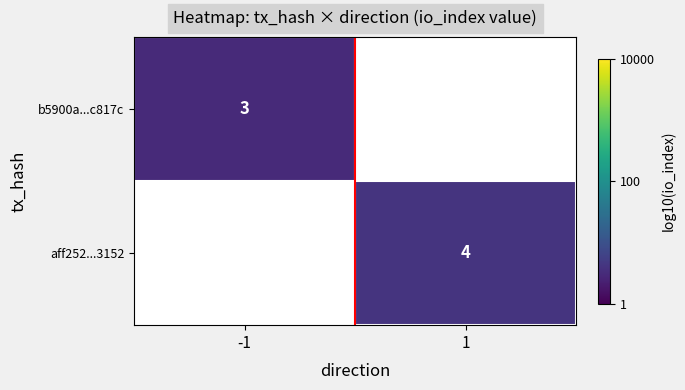

Which category has the highest value in the b5900a...c817c series?

-1